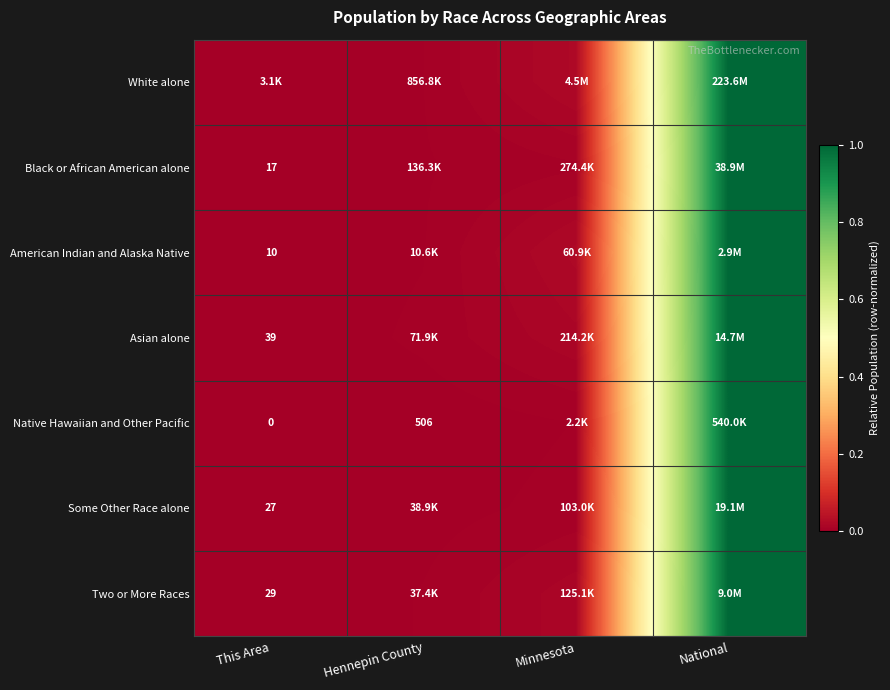

Is the value of American Indian and Alaska Native at This Area greater than the value of Native Hawaiian and Other Pacific at This Area?

Yes